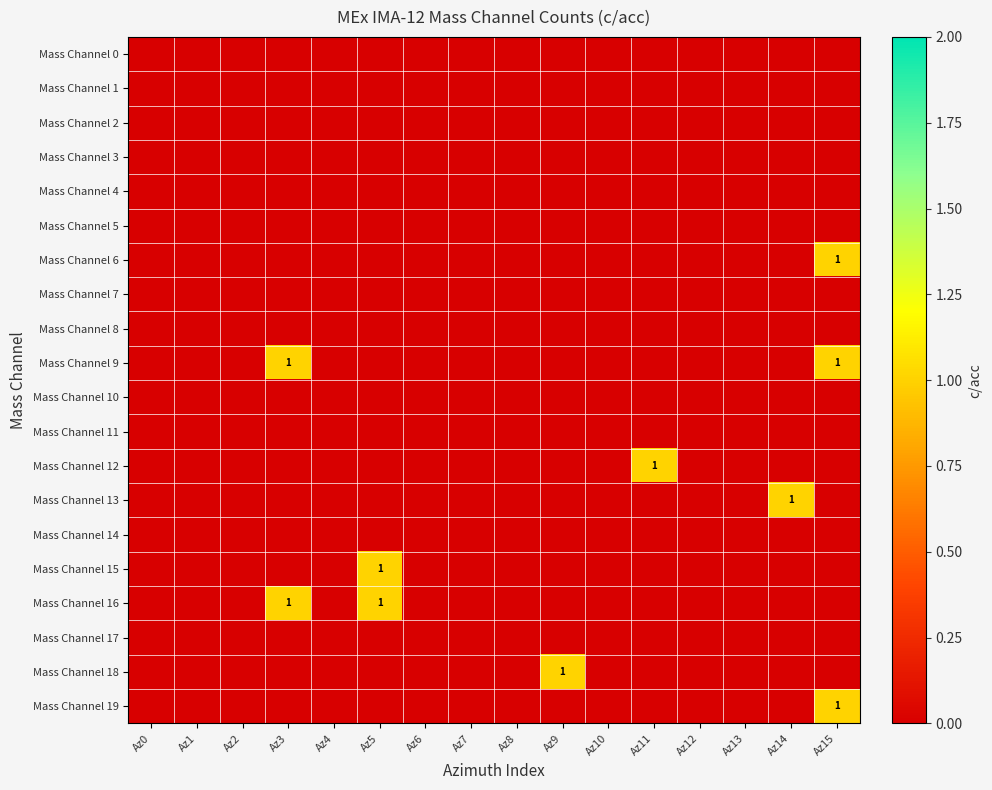

What is the maximum value shown in the chart?

1